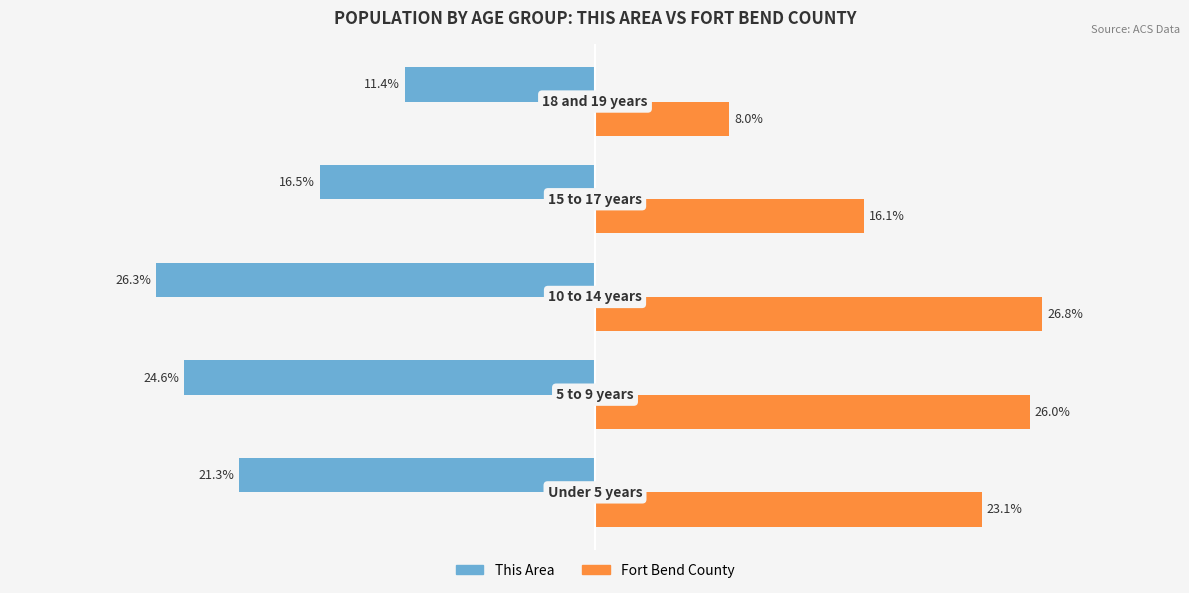

Rank the series by their average value, from lowest to highest.

This Area, Fort Bend County